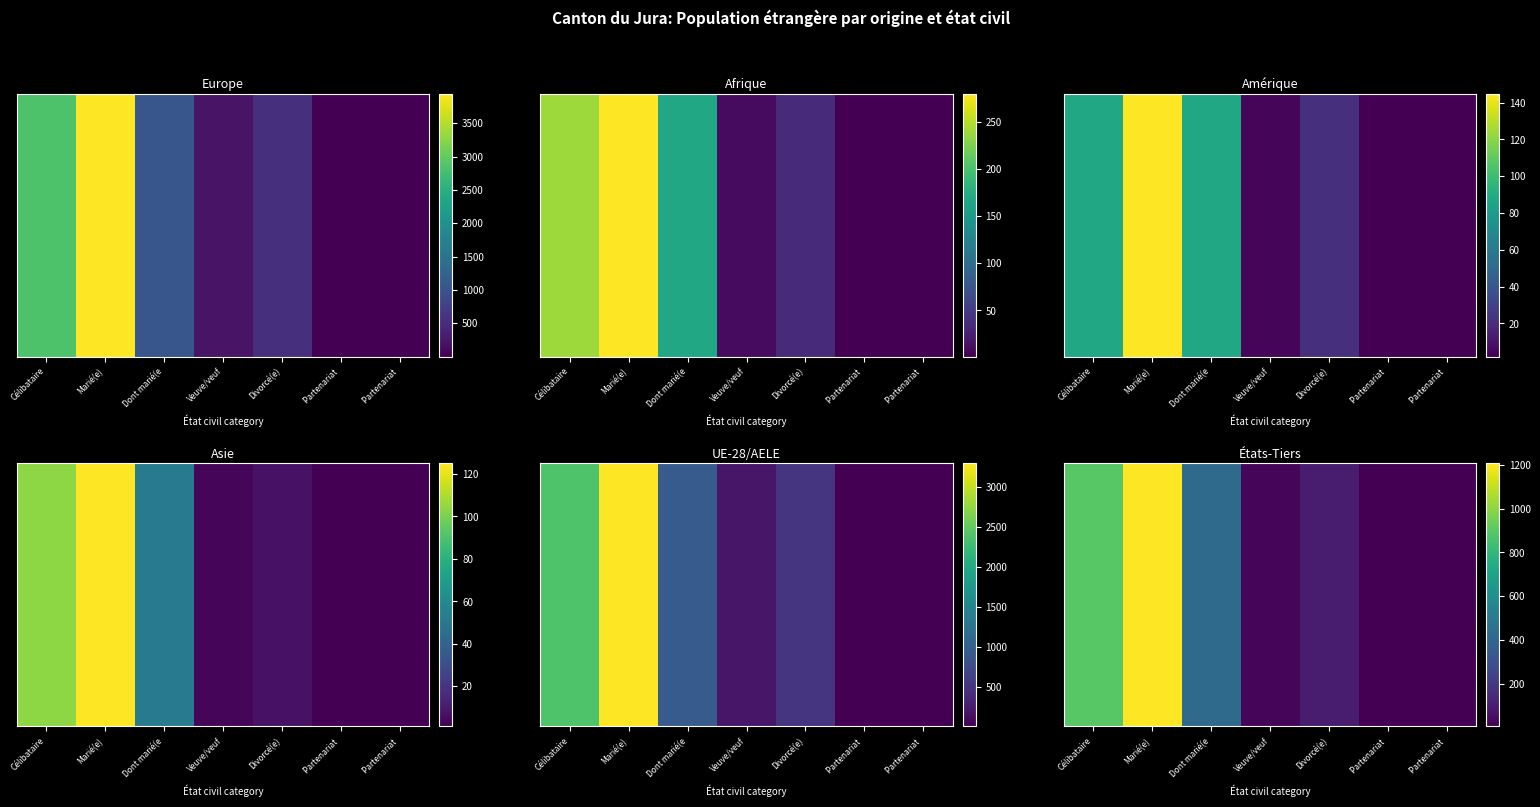

Which category has the lowest value across all series?

Partenariat 